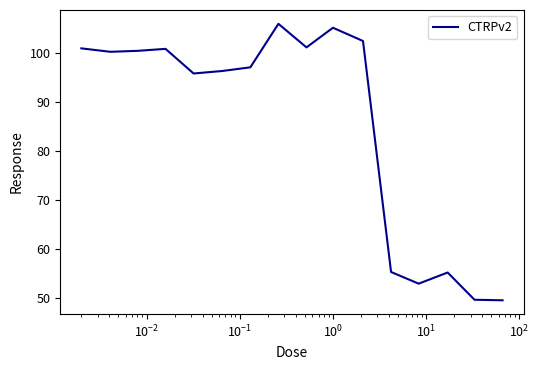

What is the difference between the maximum and minimum values?

56.3